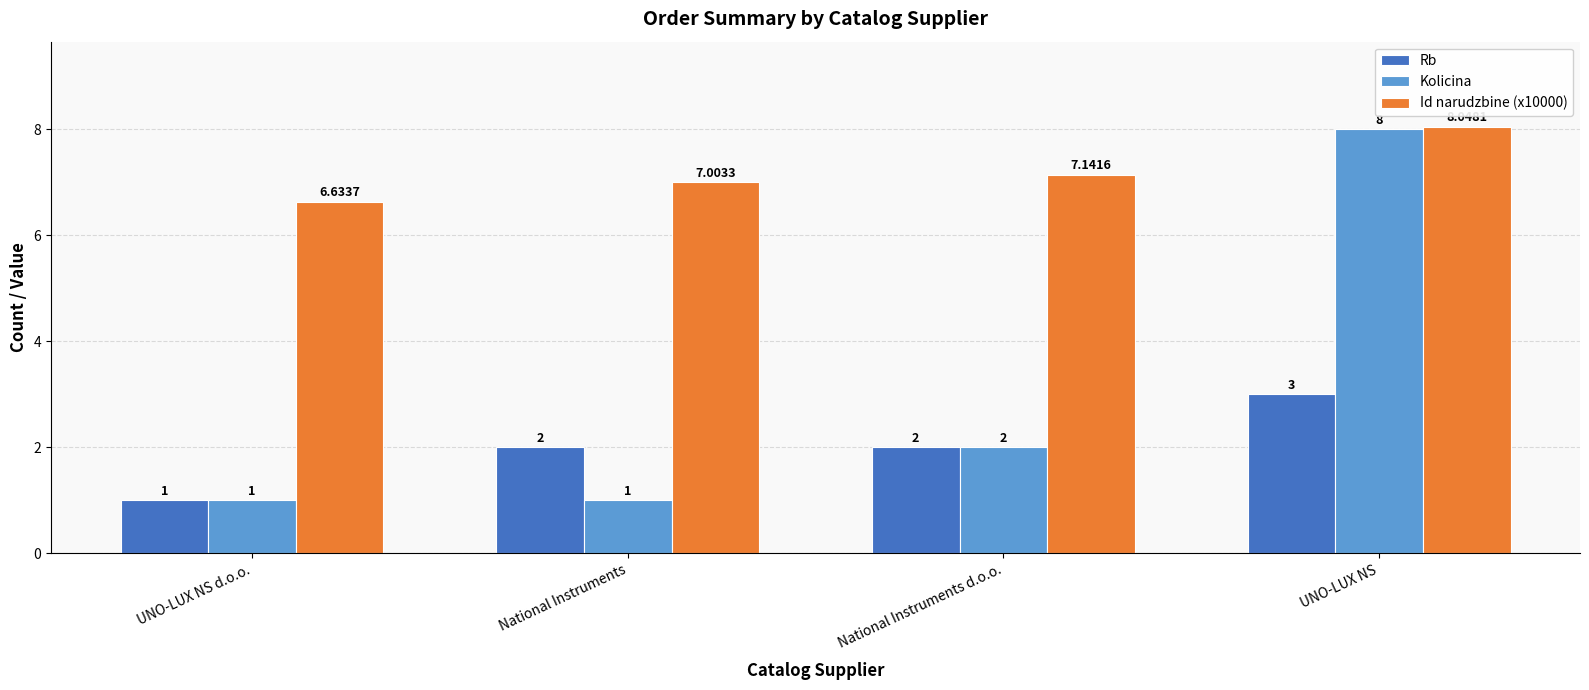

What position from the left is National Instruments?

2